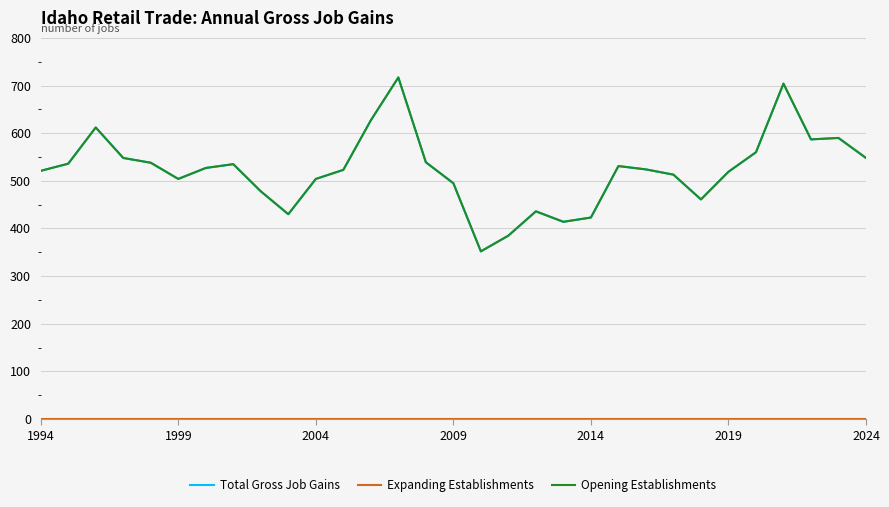

Does the chart have visible grid lines?

Yes